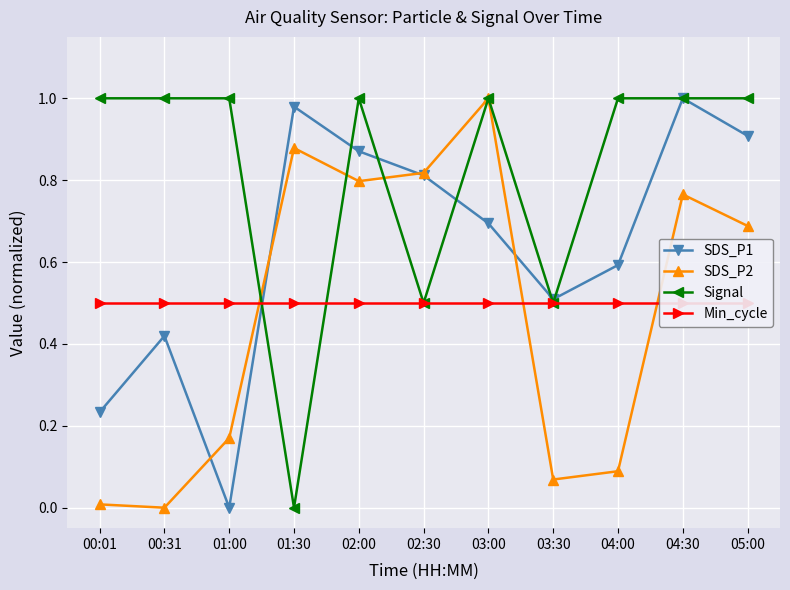

Where is Signal nearest to the value 0?

01:30